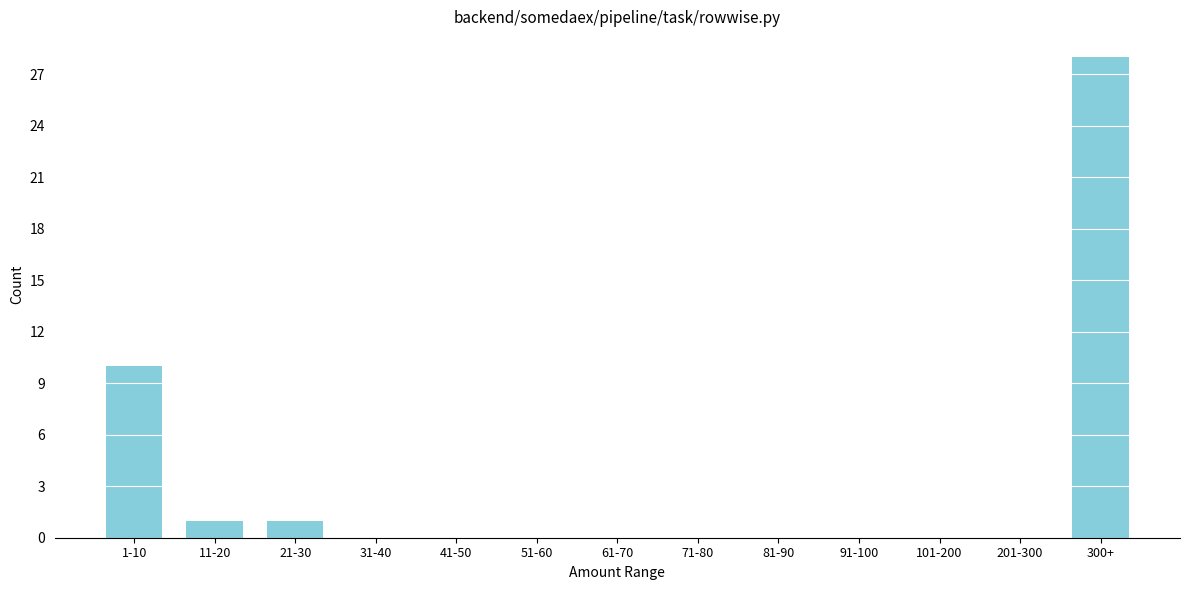

Reading left to right, extract all data points from this chart.

1-10=10	11-20=1	21-30=1	31-40=0	41-50=0	51-60=0	61-70=0	71-80=0	81-90=0	91-100=0	101-200=0	201-300=0	300+=28